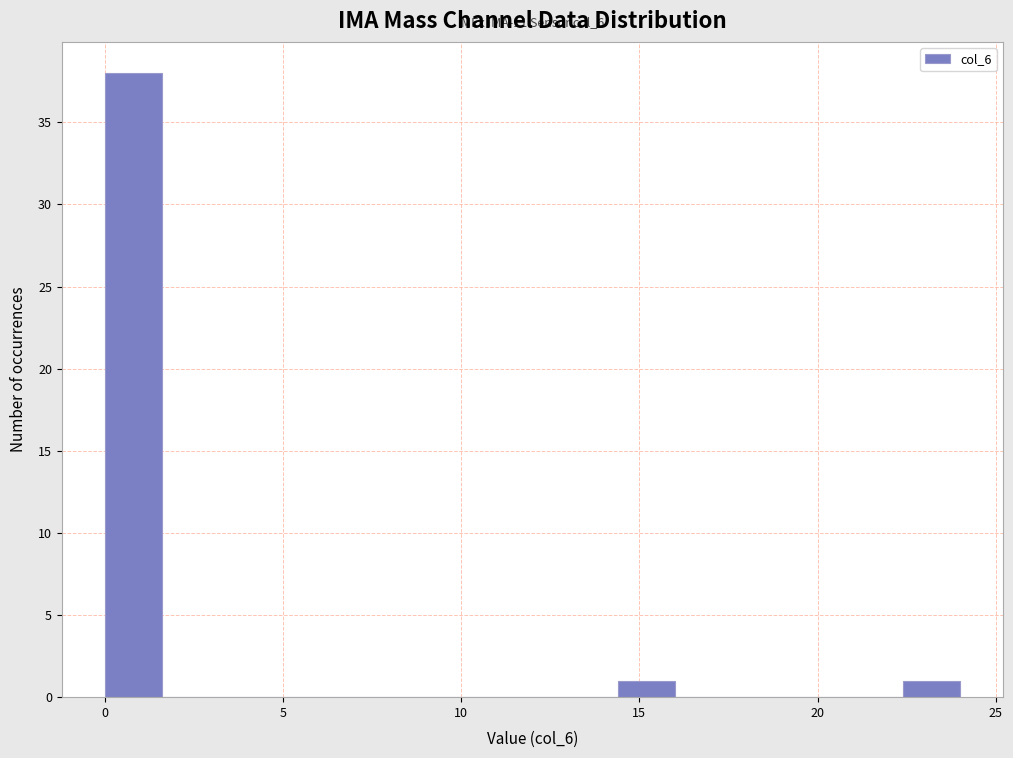

Around what value on the x-axis is the tallest bar? Give the approximate position of its centre, as read against the axis.

1.0